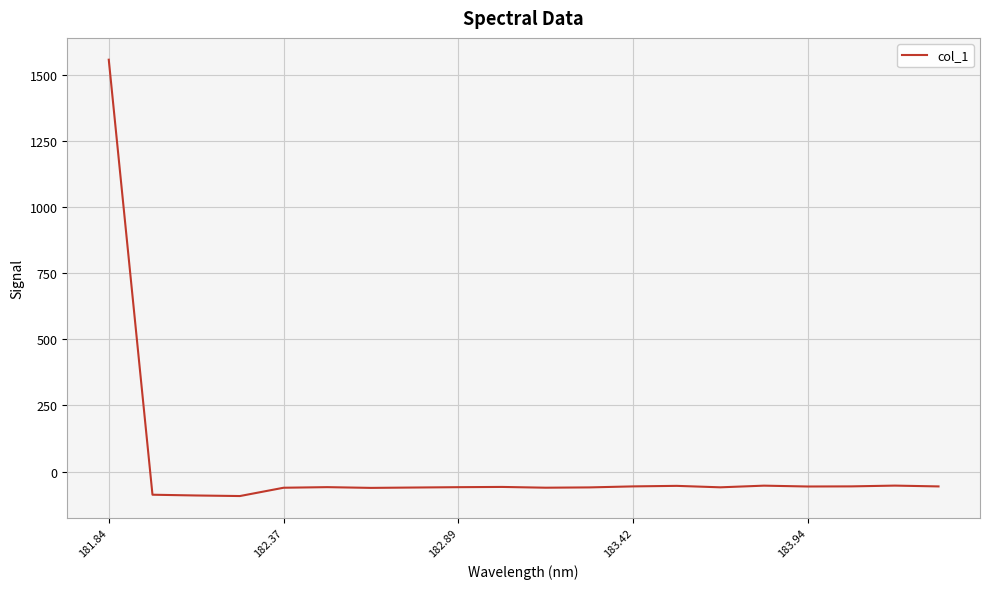

What is the difference between the maximum and minimum values?

1649.1